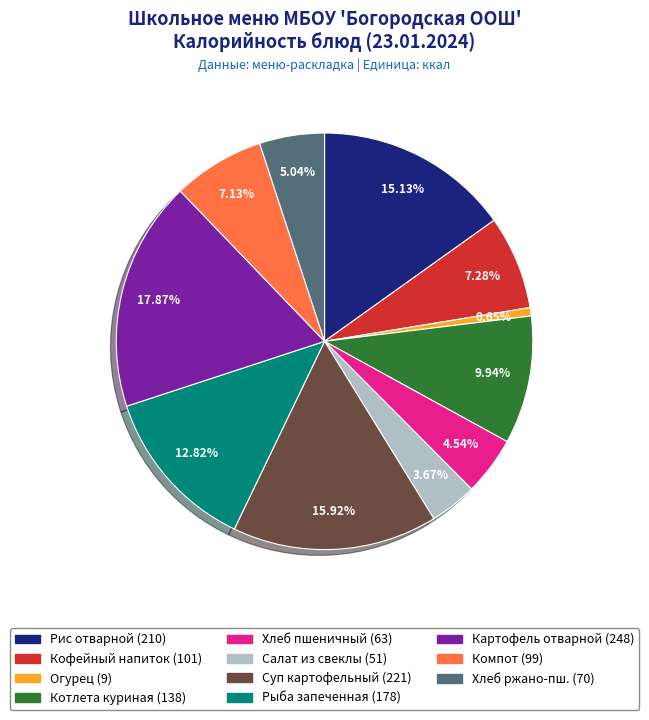

Is there a majority slice in this chart?

No